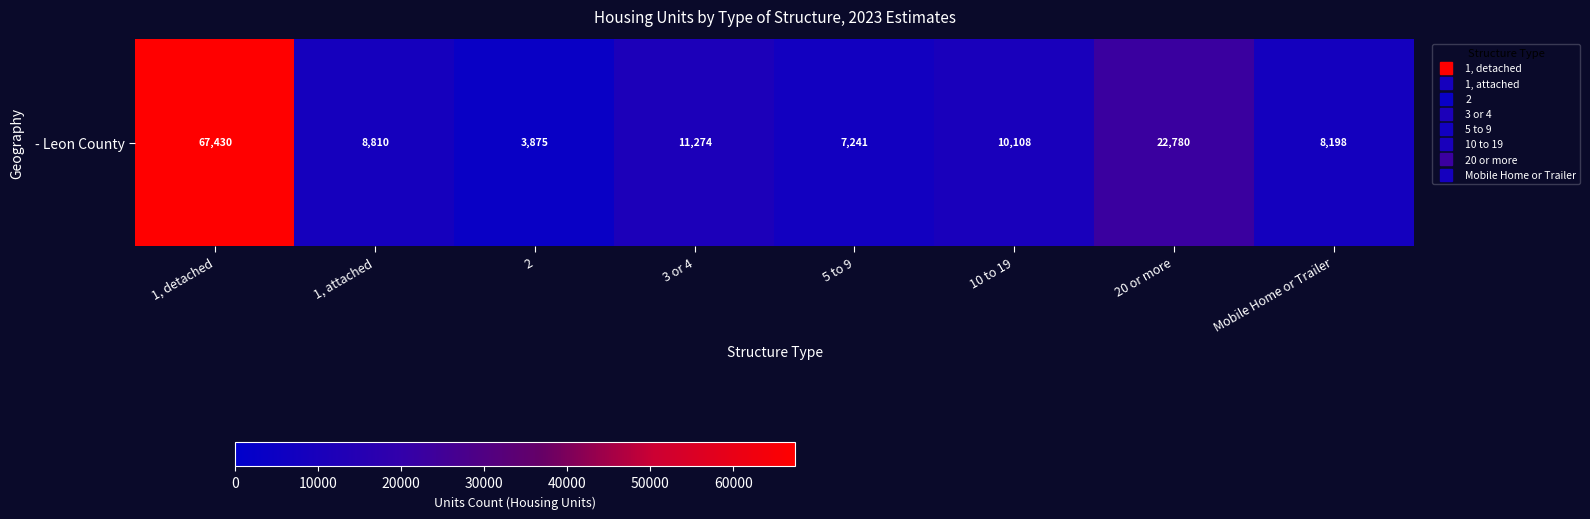

Reading left to right, transcribe all the data shown in this chart.

1, detached=67430	1, attached=8810	2=3875	3 or 4=11274	5 to 9=7241	10 to 19=10108	20 or more=22780	Mobile Home or Trailer=8198